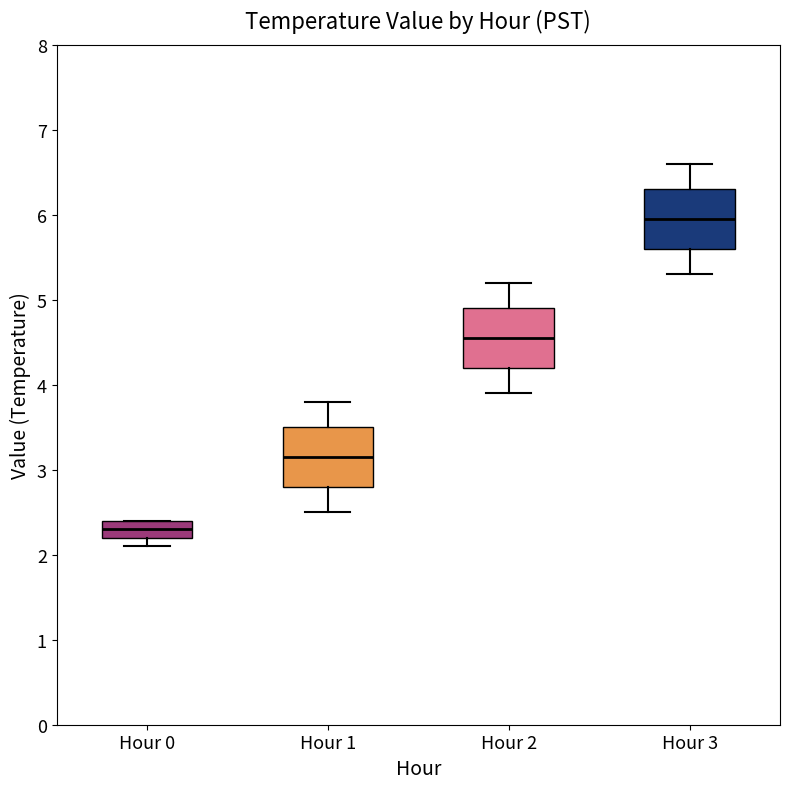

Reading left to right, transcribe this box plot: for each box, give where its median line is, the range the box spans, and where its two whiskers end, as read against the y-axis. The values are not printed on the chart, so give them approximately, as read against the axis.

Hour 0: median 2.3, box 2.2 to 2.4, whiskers 2.1 to 2.4
Hour 1: median 3.2, box 2.8 to 3.5, whiskers 2.5 to 3.8
Hour 2: median 4.6, box 4.2 to 4.9, whiskers 3.9 to 5.2
Hour 3: median 6.0, box 5.6 to 6.3, whiskers 5.3 to 6.6